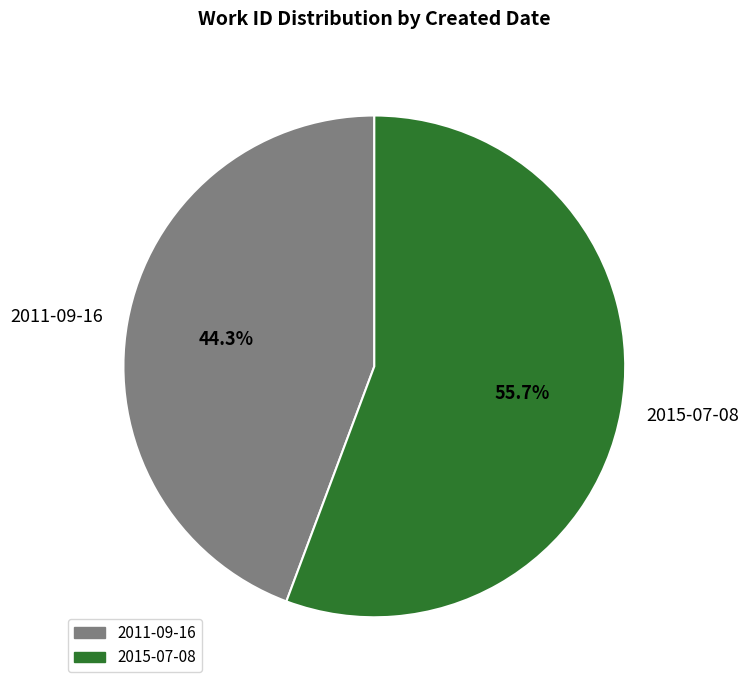

What is the total percentage of 2011-09-16 and 2015-07-08?

100.0%